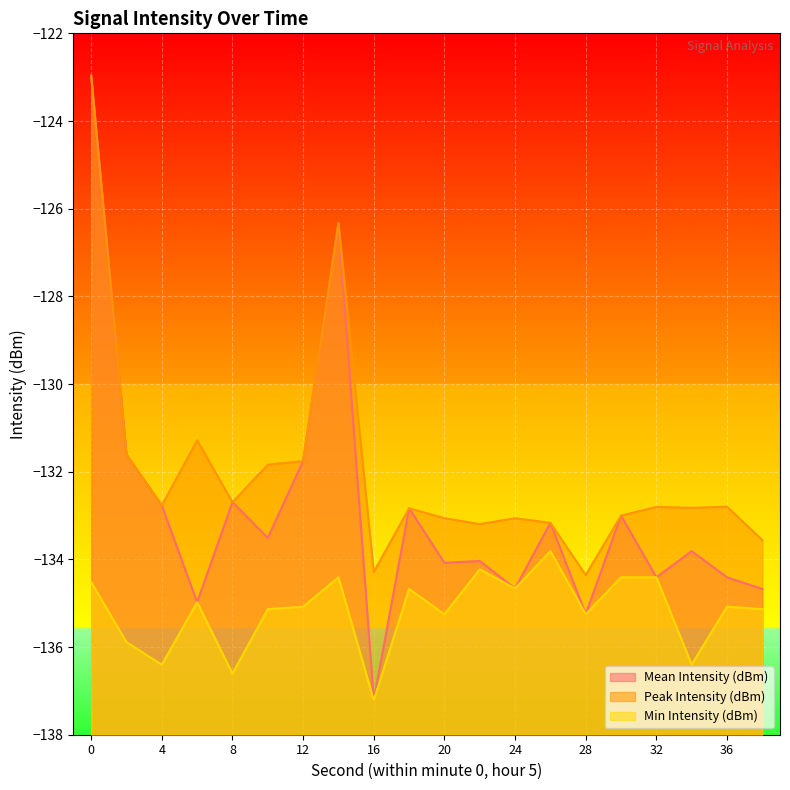

Which series has the widest spread of values?

Mean Intensity (dBm)